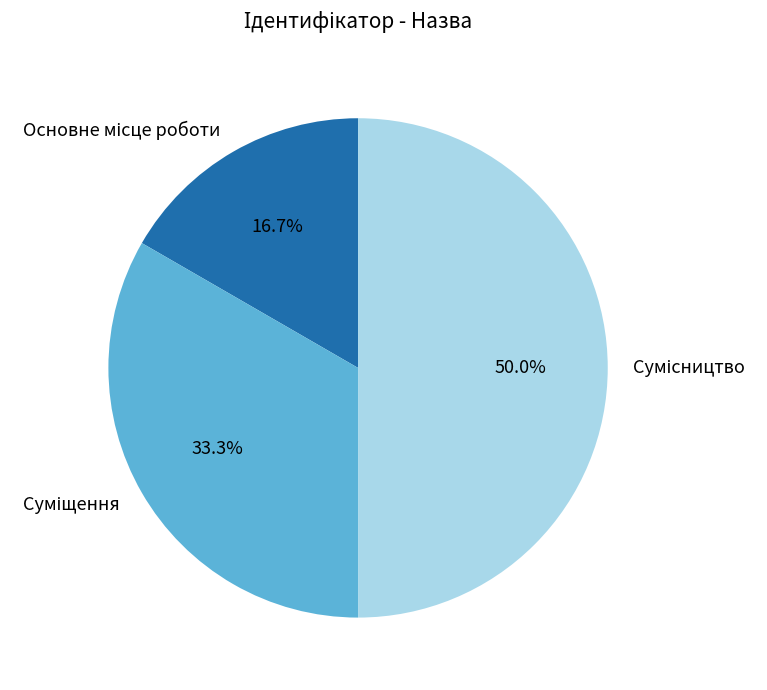

Is there a majority slice in this chart?

No